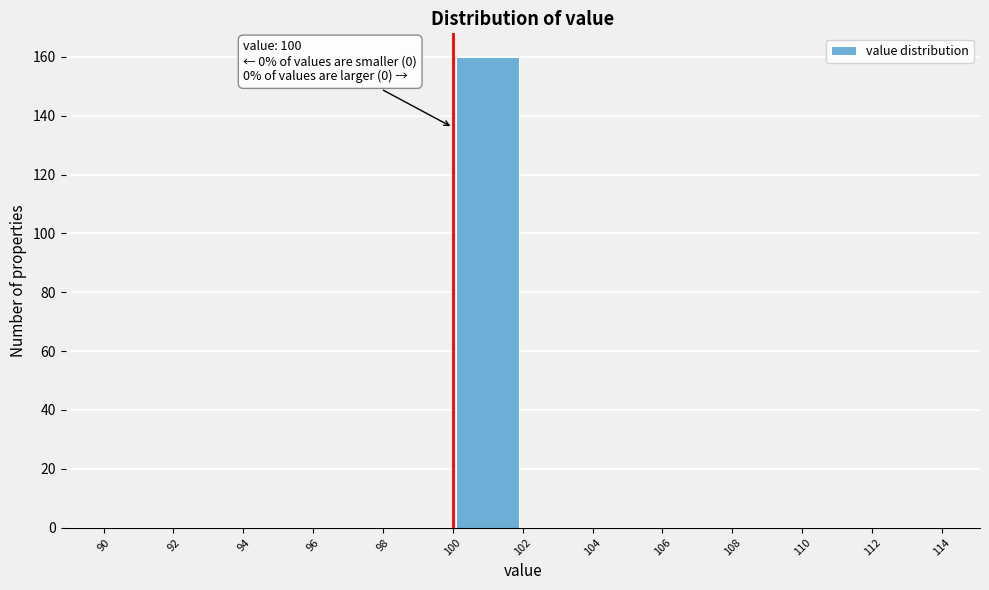

Which range on the x-axis has the tallest bar?

100 to 102